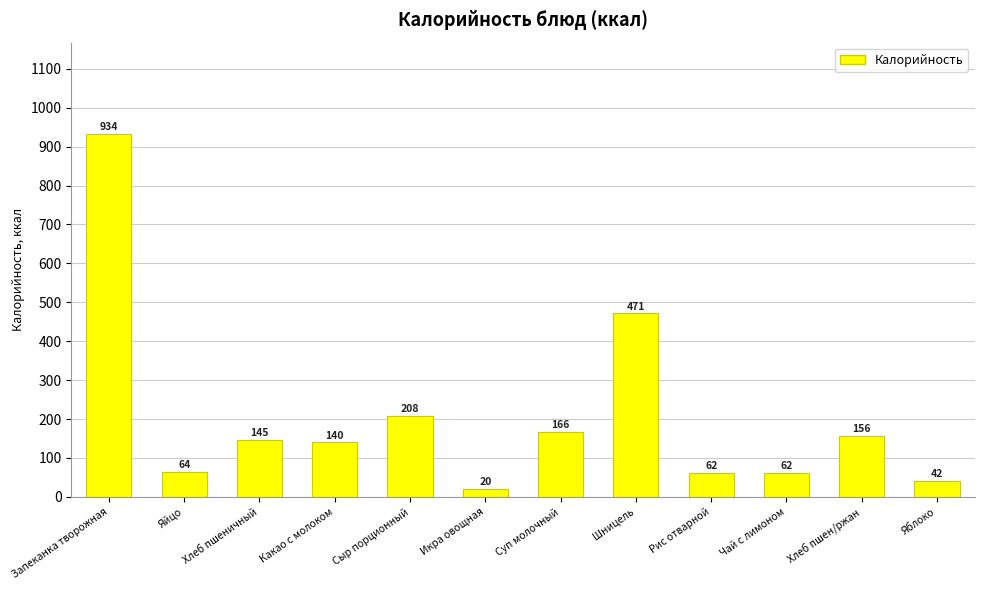

True or false: the data shows 20.5 at Икра овощная.

True